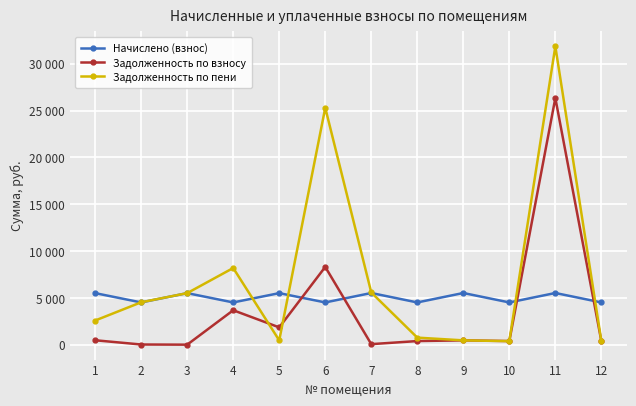

Reading right to left, what are all the values shown in this chart?

Начислено (взнос): 12=4511.0	11=5518.1	10=4511.0	9=5518.1	8=4511.0	7=5518.1	6=4511.0	5=5504.4	4=4511.0	3=5504.4	2=4511.0	1=5504.4
Задолженность по взносу: 12=379.5	11=26344.6	10=385.3	9=459.8	8=385.3	7=56.0	6=8304.9	5=1846.3	4=3676.7	3=0.0	2=17.3	1=470.2
Задолженность по пени: 12=375.9	11=31862.6	10=375.9	9=459.8	8=751.8	7=5574.1	6=25302.4	5=458.7	4=8187.7	3=5504.4	2=4528.3	1=2579.7